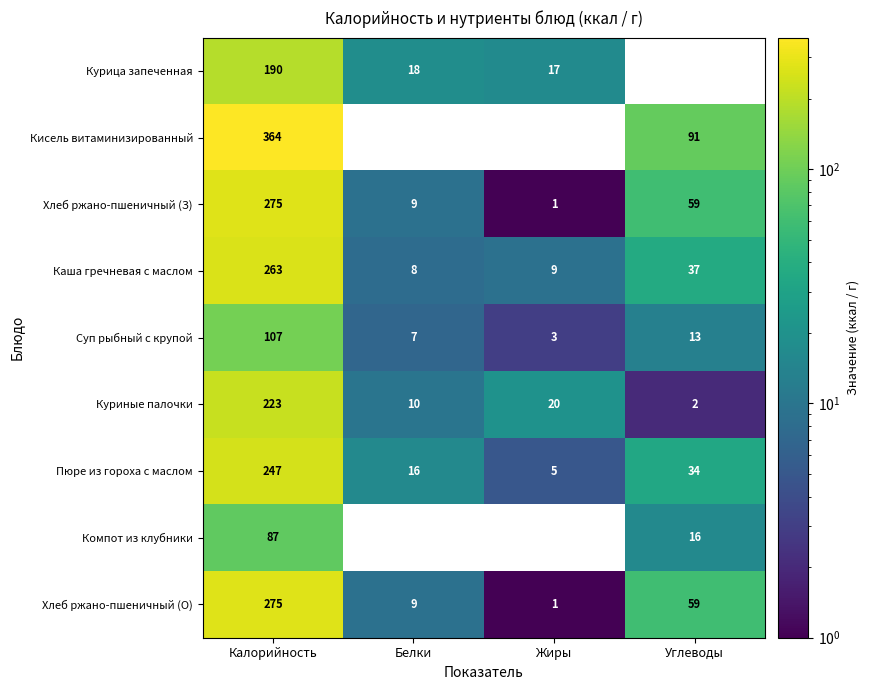

What is the sum of all Кисель витаминизированный values?

455